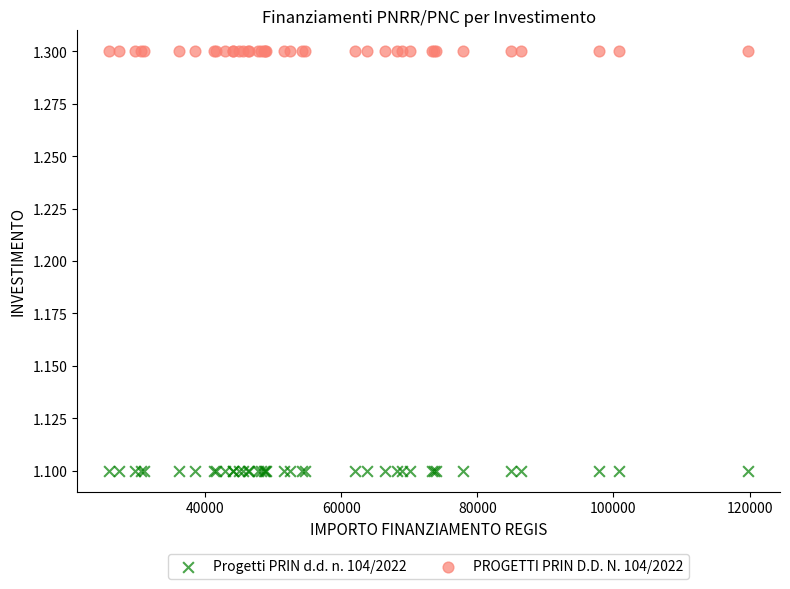

What are all the series names shown in the legend?

Progetti PRIN d.d. n. 104/2022, PROGETTI PRIN D.D. N. 104/2022